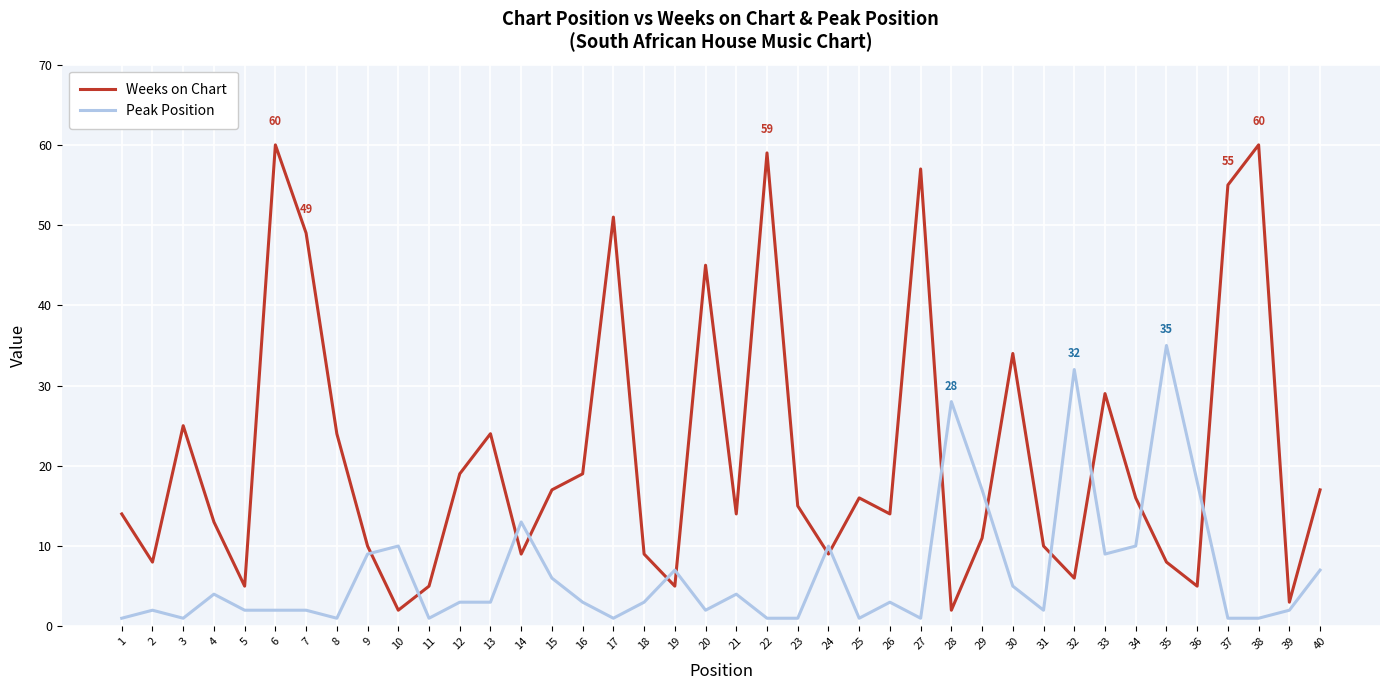

Where do Peak Position and Weeks on Chart first cross each other?

9 and 10